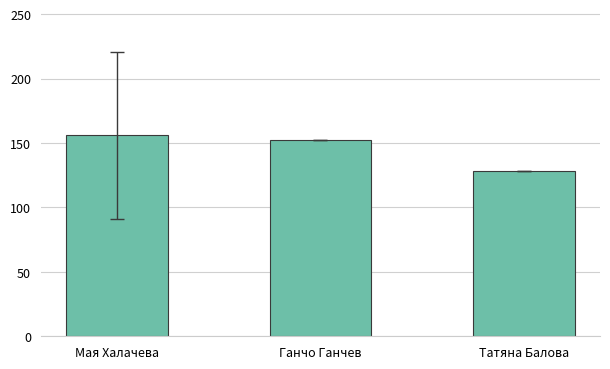

What is the change in value from Мая Халачева to Ганчо Ганчев?

-4